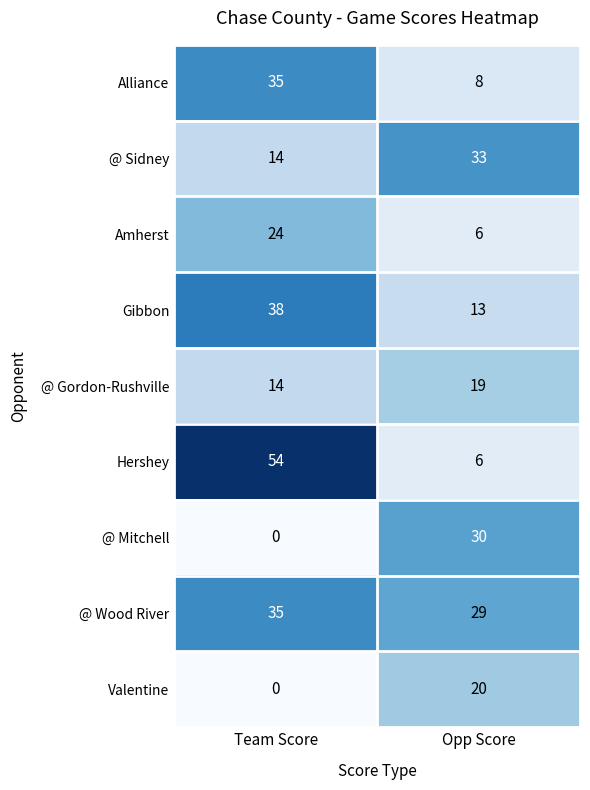

Reading left to right, list all the values displayed in this chart.

Alliance: Team Score=35	Opp Score=8
@ Sidney: Team Score=14	Opp Score=33
Amherst: Team Score=24	Opp Score=6
Gibbon: Team Score=38	Opp Score=13
@ Gordon-Rushville: Team Score=14	Opp Score=19
Hershey: Team Score=54	Opp Score=6
@ Mitchell: Team Score=0	Opp Score=30
@ Wood River: Team Score=35	Opp Score=29
Valentine: Team Score=0	Opp Score=20